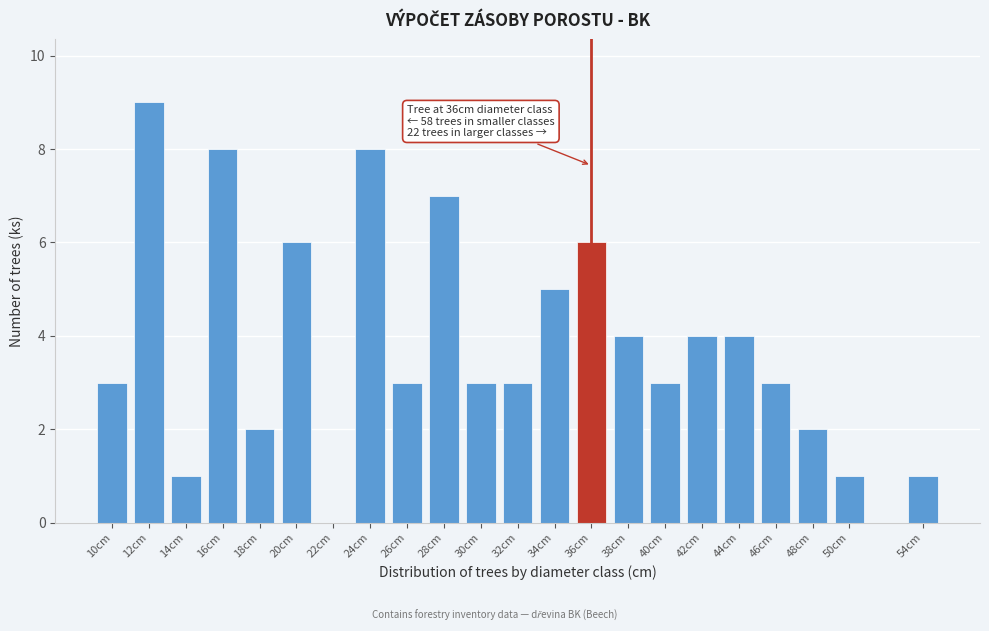

Reading left to right, what are all the values shown in this chart?

10cm=3	12cm=9	14cm=1	16cm=8	18cm=2	20cm=6	22cm=0	24cm=8	26cm=3	28cm=7	30cm=3	32cm=3	34cm=5	36cm=6	38cm=4	40cm=3	42cm=4	44cm=4	46cm=3	48cm=2	50cm=1	54cm=1